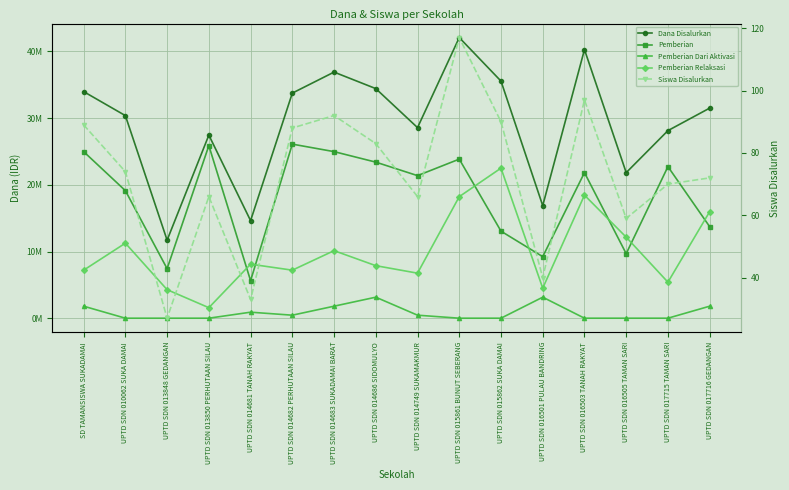

Between UPTD SDN 017716 GEDANGAN and UPTD SDN 016505 TAMAN SARI, which is larger?

UPTD SDN 017716 GEDANGAN